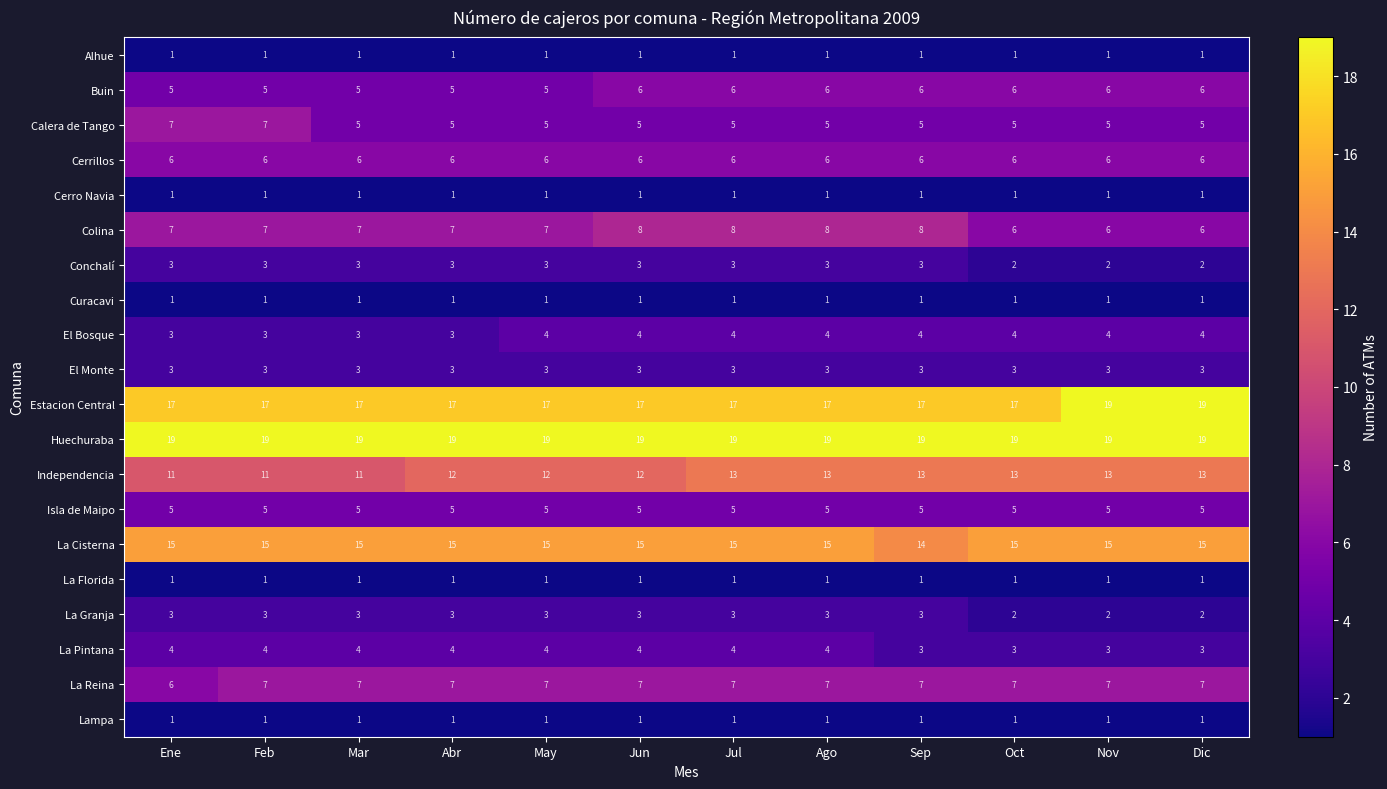

What is the maximum value for Calera de Tango?

7